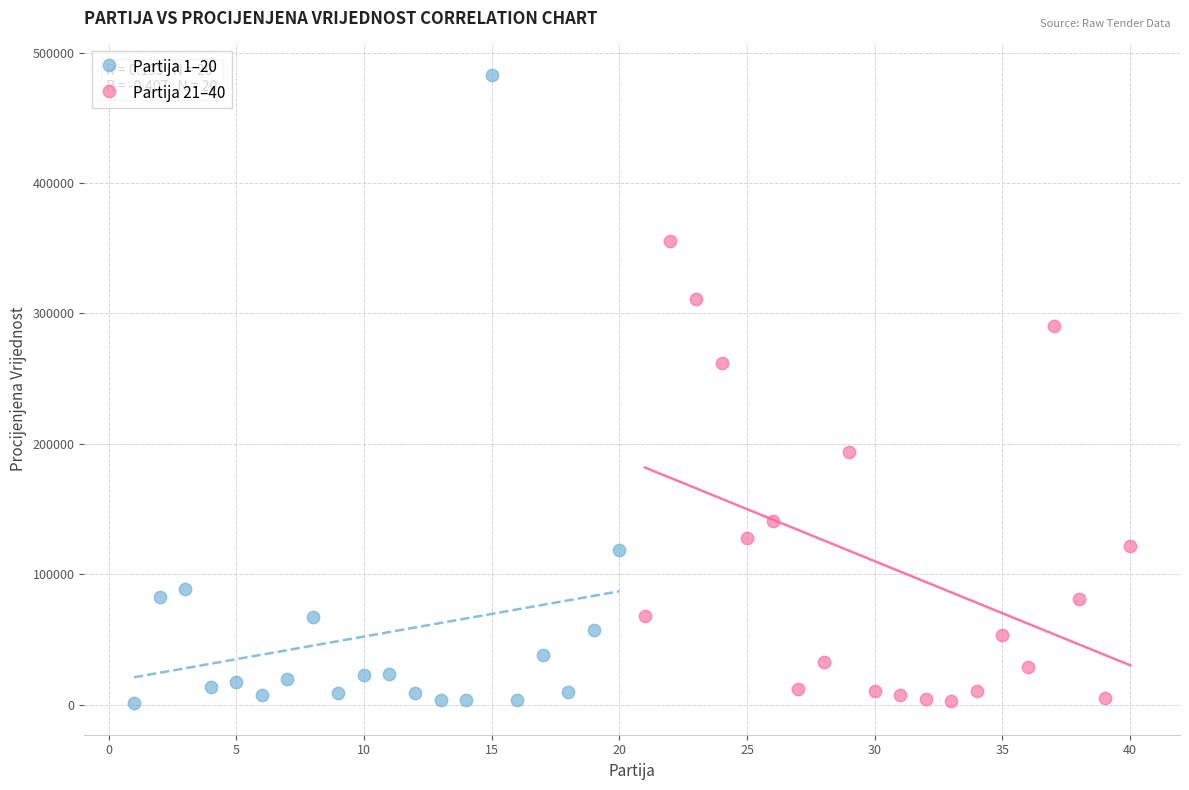

Which series has the largest Y range (max minus min)?

Partija 1–20